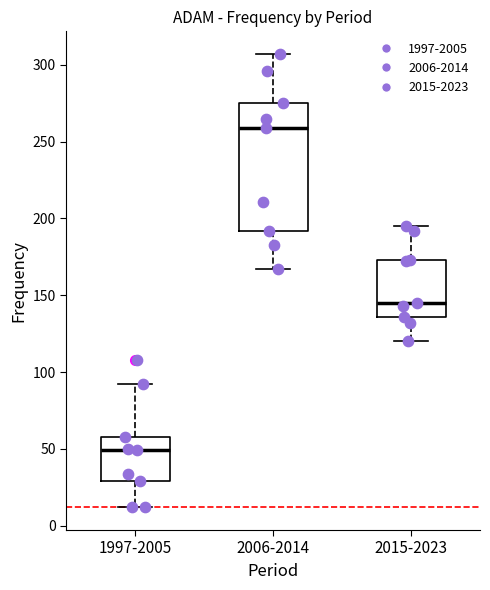

Where is the lower edge of the box for 1997-2005 on the y-axis? The values are not printed on the chart, so give them approximately, as read against the axis.

30